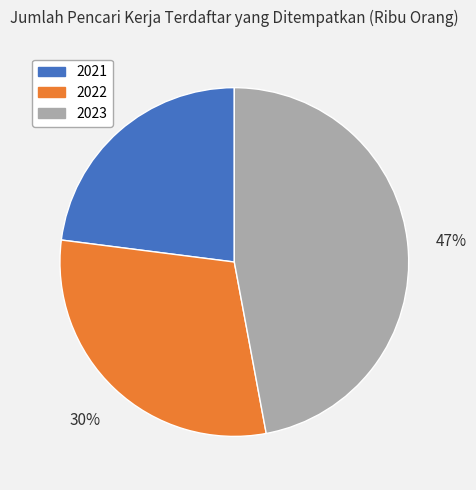

The 2022 slice represents 23% of the pie. True or false?

False